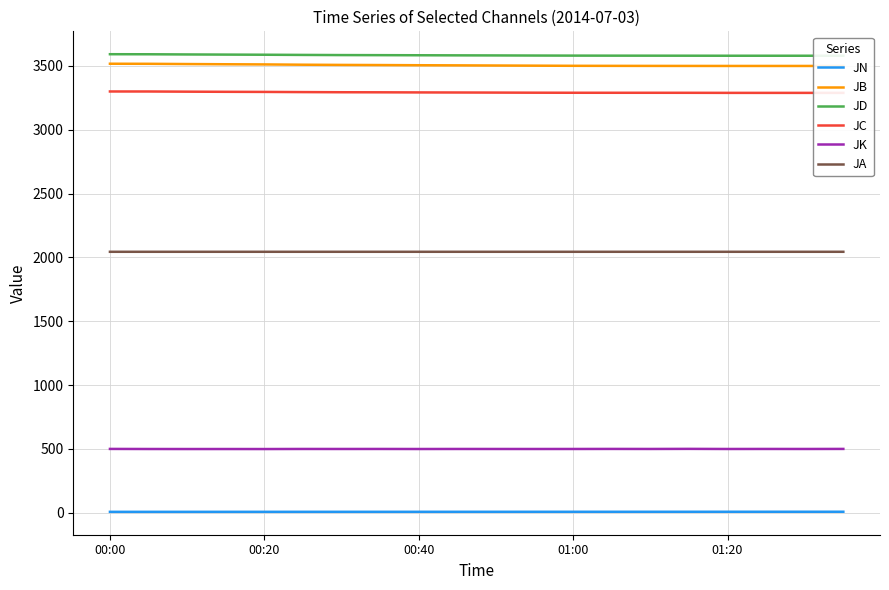

True or false: JA and JN intersect in this chart.

False